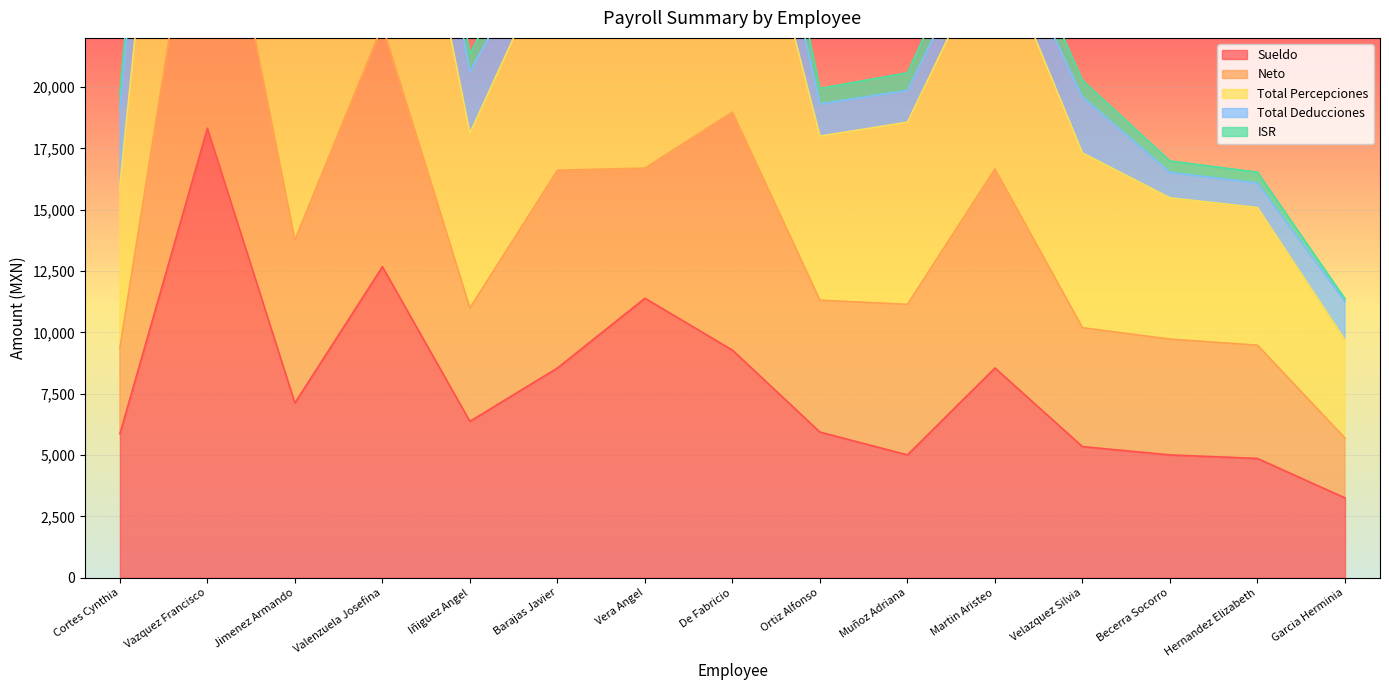

What value does the Sueldo series have at Becerra Socorro?

5006.8